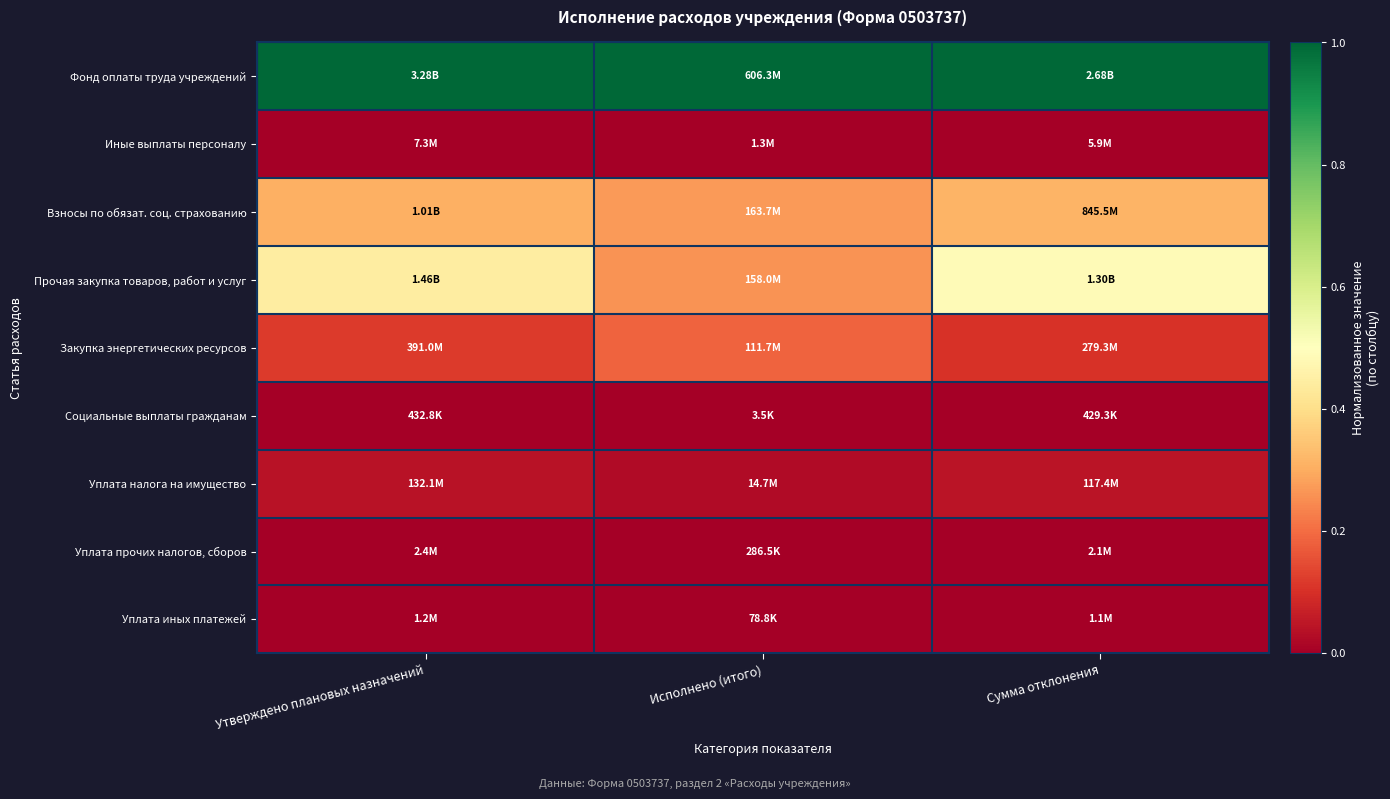

What is the difference between the highest and lowest values at Исполнено (итого)?

1.0